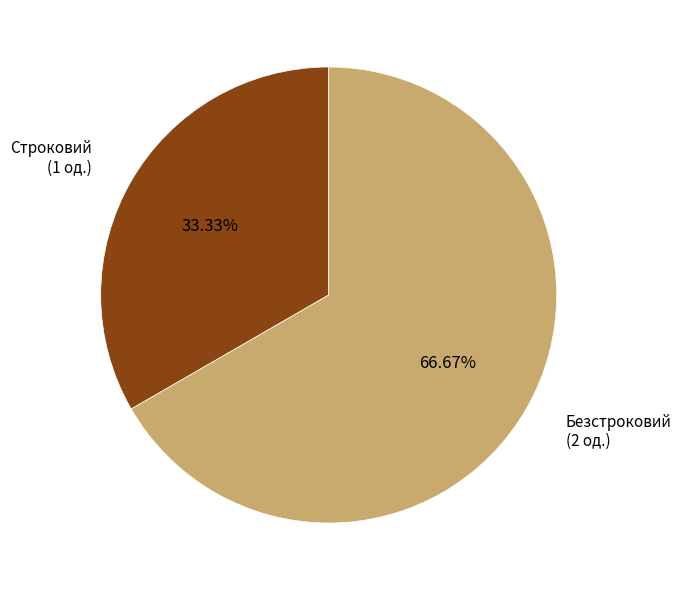

To the nearest percent, what is the difference between the Строковий and Безстроковий slice percentages?

33%